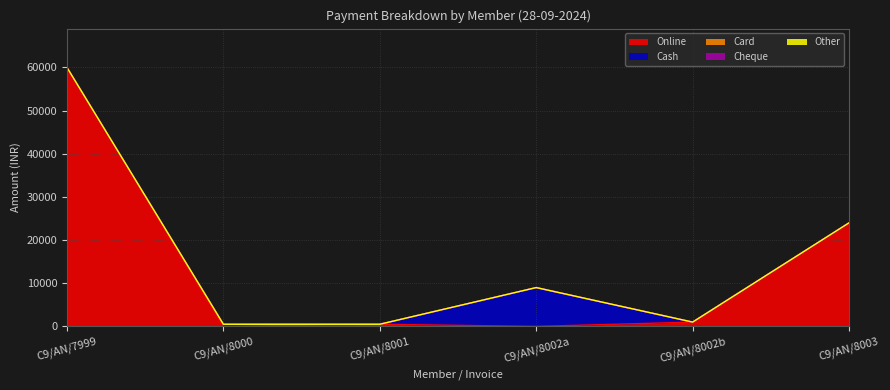

At how many categories does at least one series exceed 29282?

1